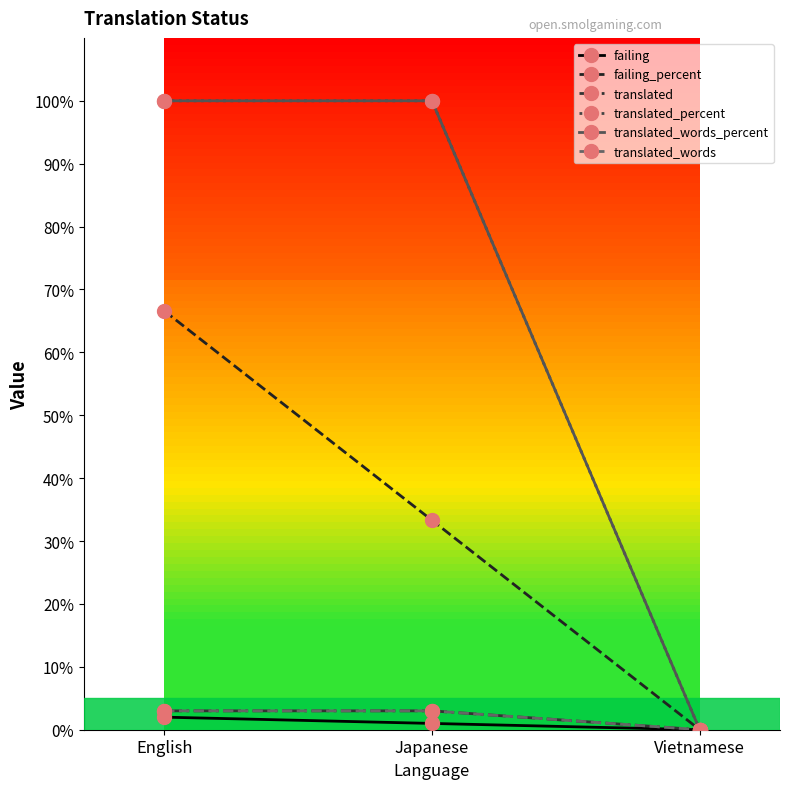

The value of failing at English is 0.8. True or false?

False